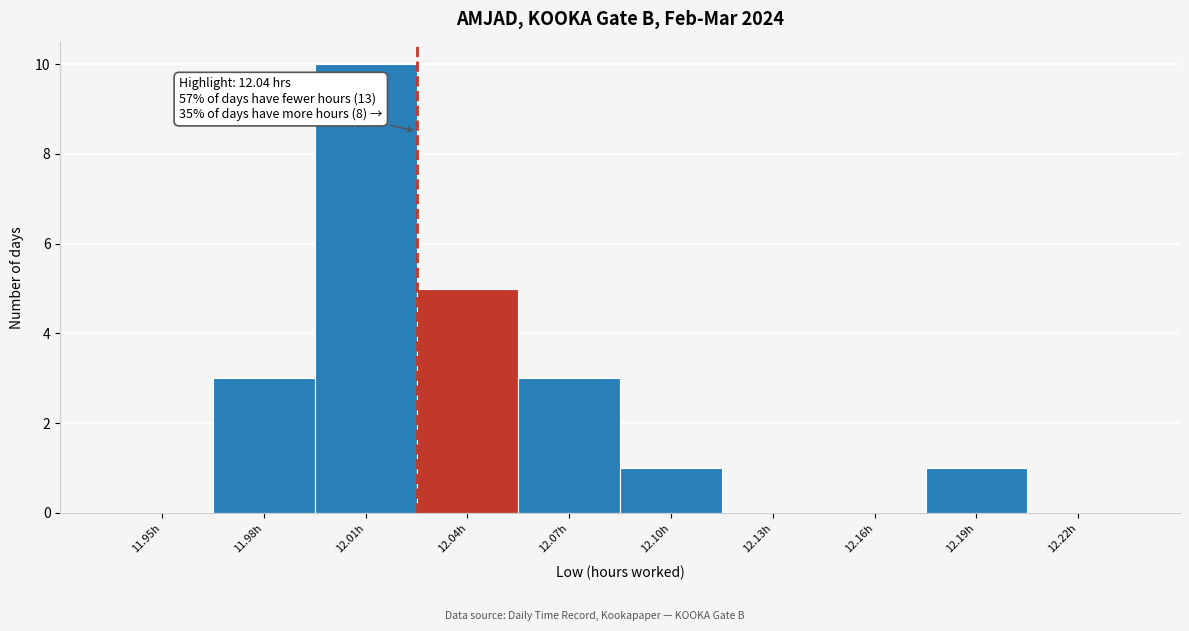

Reading left to right, extract all data points from this chart.

11.95h=0	11.98h=3	12.01h=10	12.04h=5	12.07h=3	12.10h=1	12.13h=0	12.16h=0	12.19h=1	12.22h=0